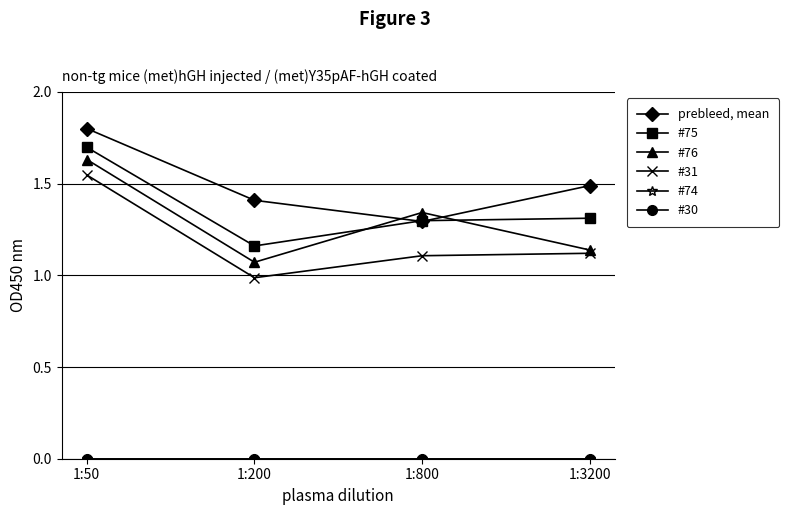

What is the maximum value for #76?

1.6